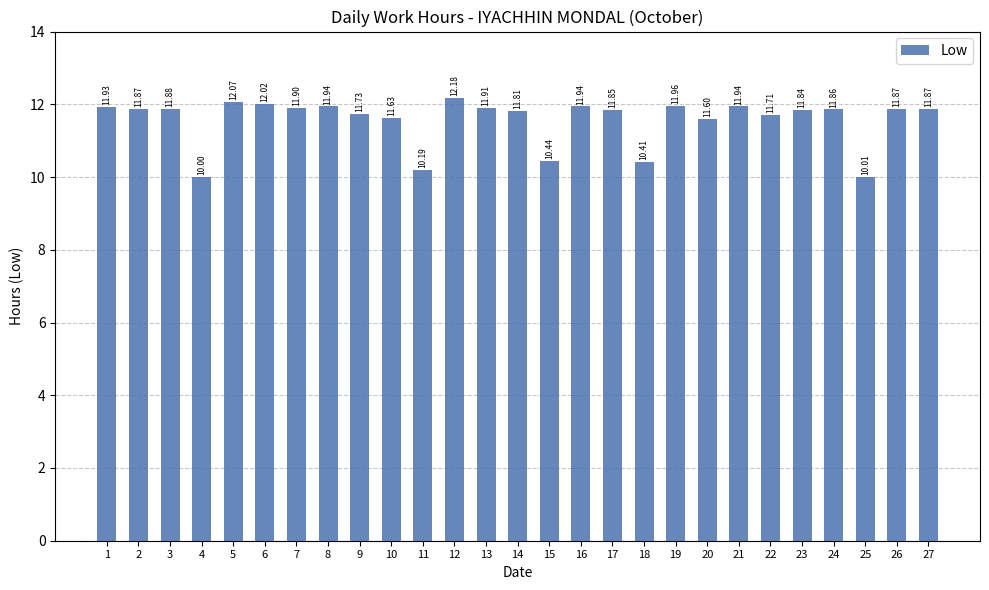

At which category does the chart reach its minimum across all series?

4